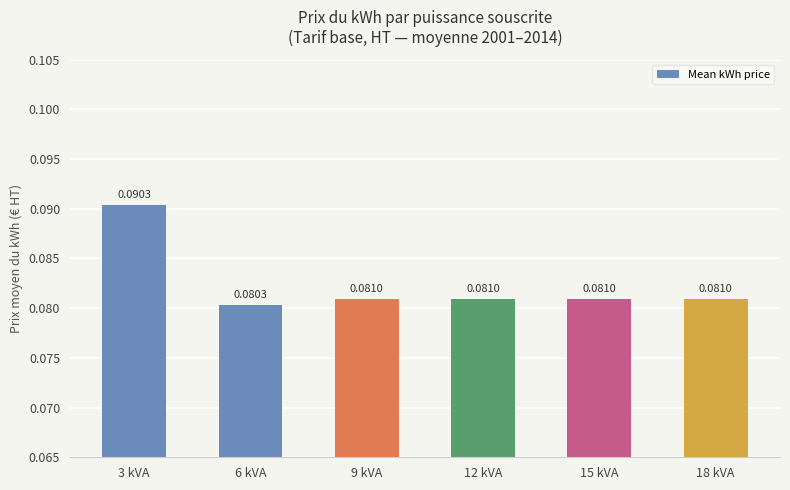

Which has a higher value, 6 kVA or 9 kVA?

9 kVA